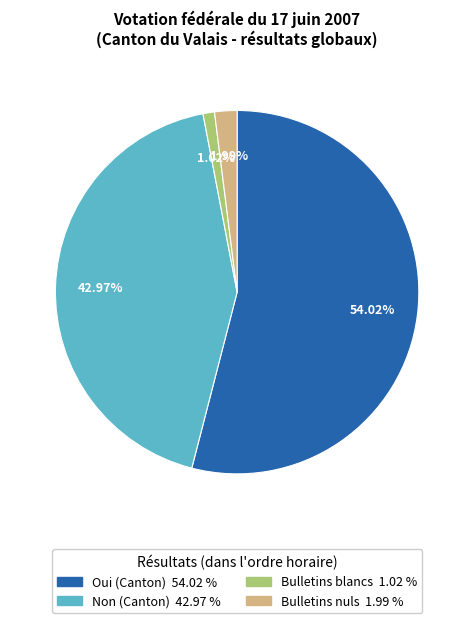

Is there a majority slice in this chart?

Yes